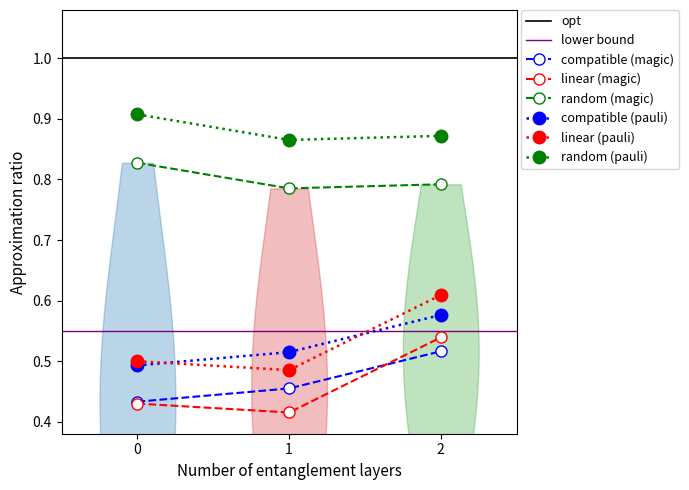

Is it true that linear (magic) equals 0.7 at 0?

False